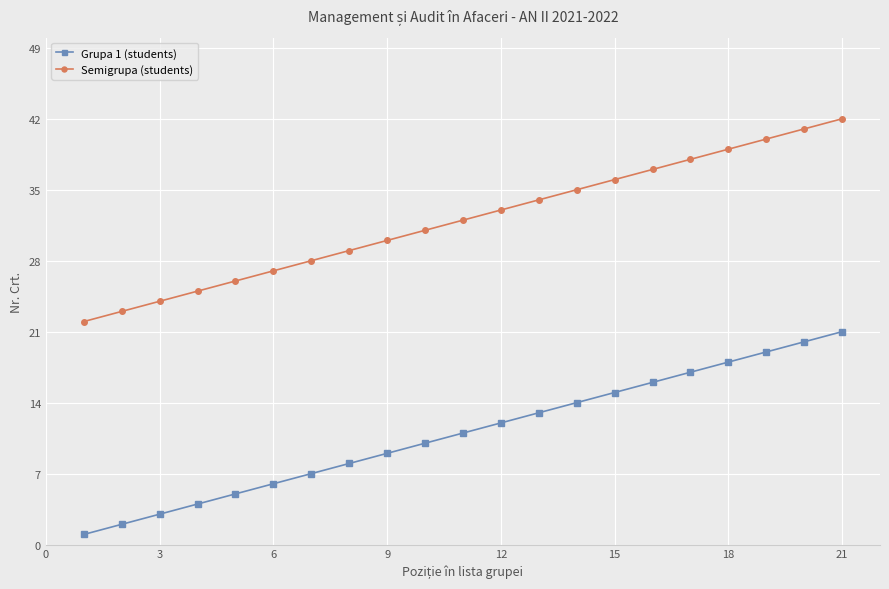

What is the difference between the second highest and second lowest values in the Semigrupa (students) series?

18